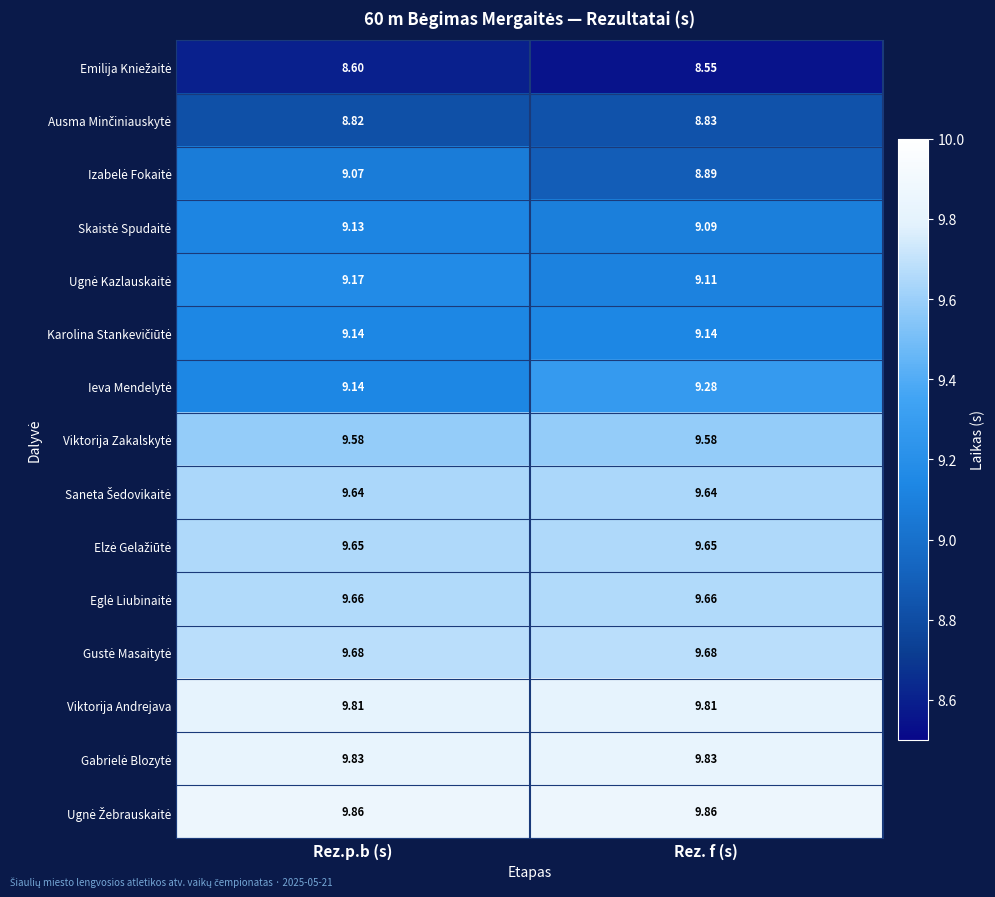

How many data points does each series have?

2